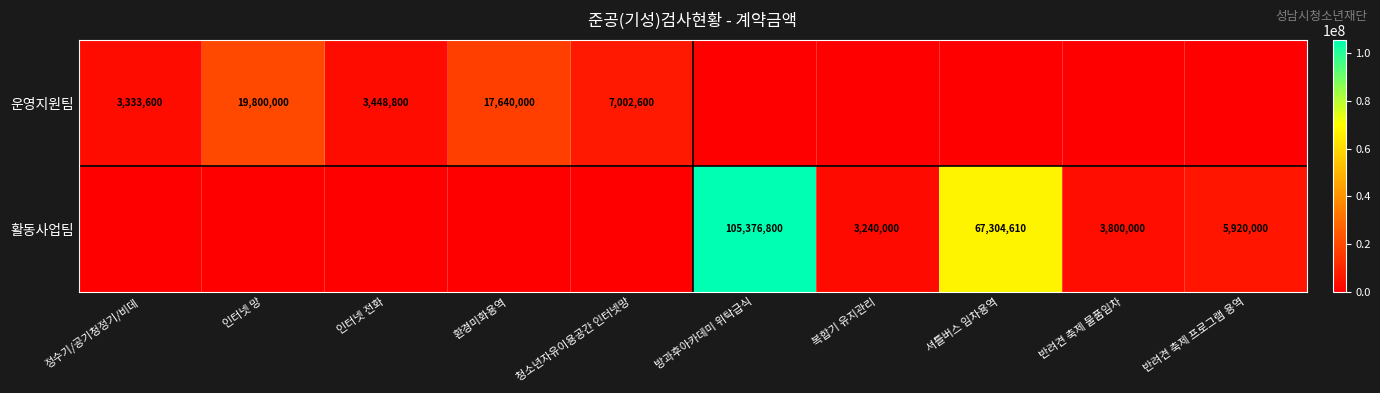

What is the difference between the 운영지원팀 values at 환경미화용역 and 인터넷 전화?

14191200